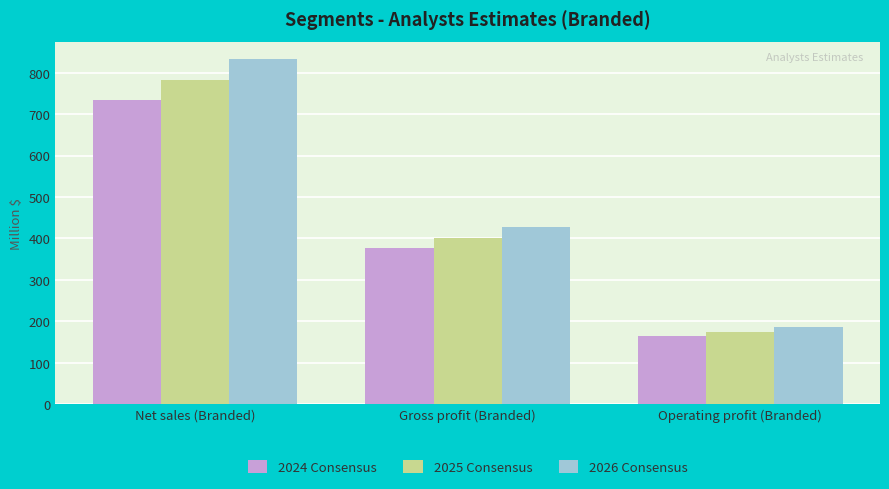

How many data points in 2026 Consensus are above 426?

2